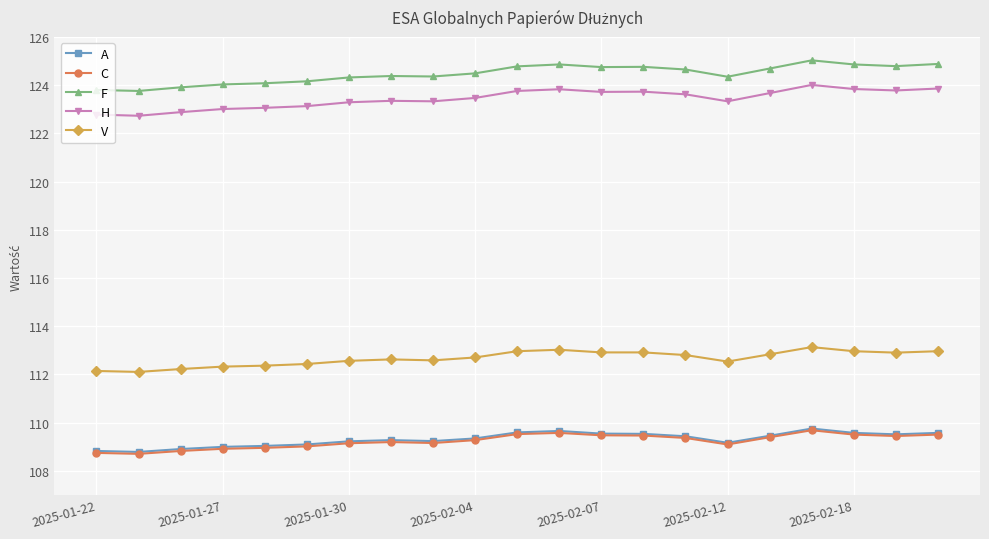

What is the value of the A point at the 20th from the left?

109.5